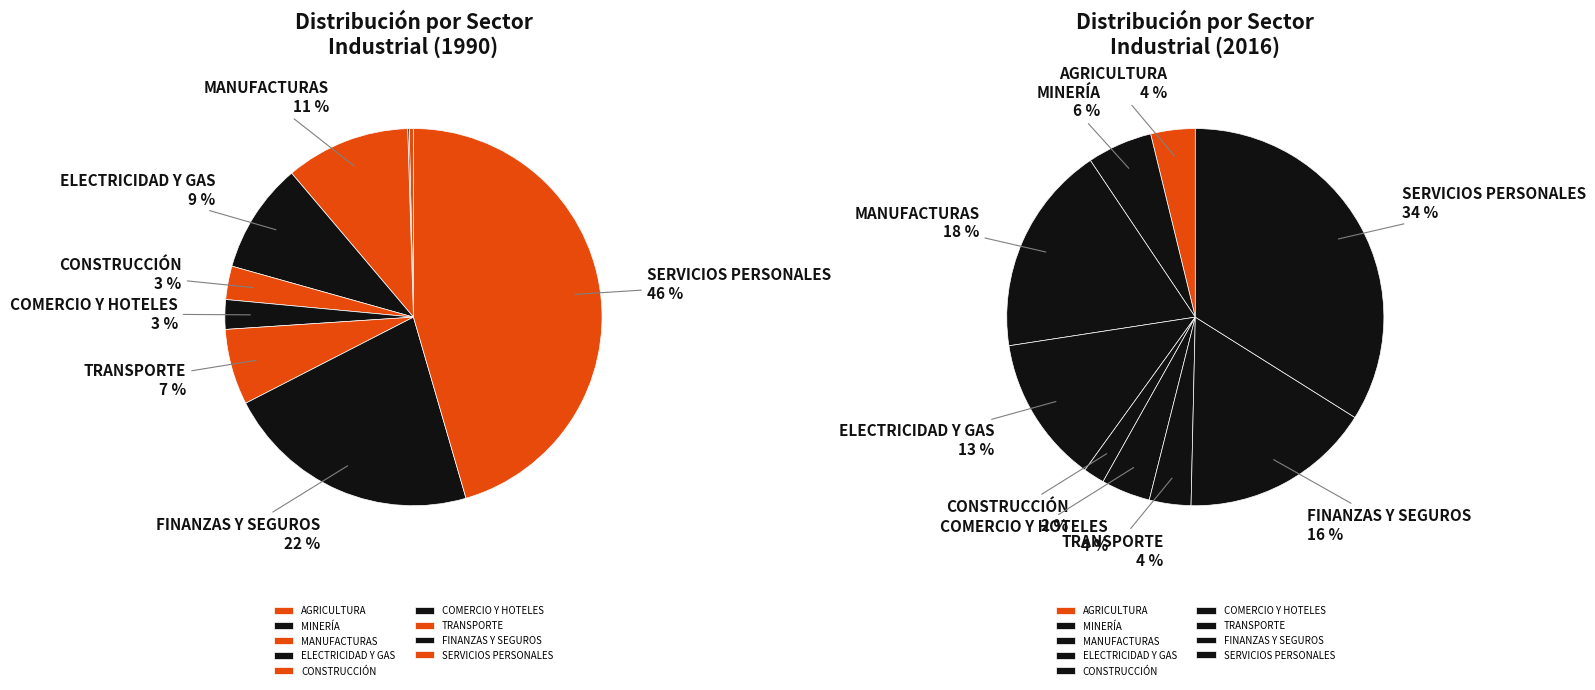

Combined, what portion of the pie is TRANSPORTE and AGRICULTURA?

6.9%